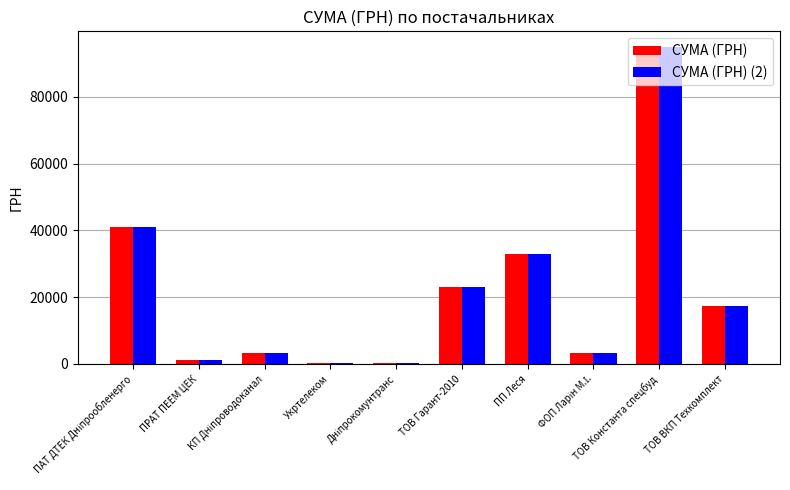

What is the sum of all СУМА (ГРН) values?

217519.7